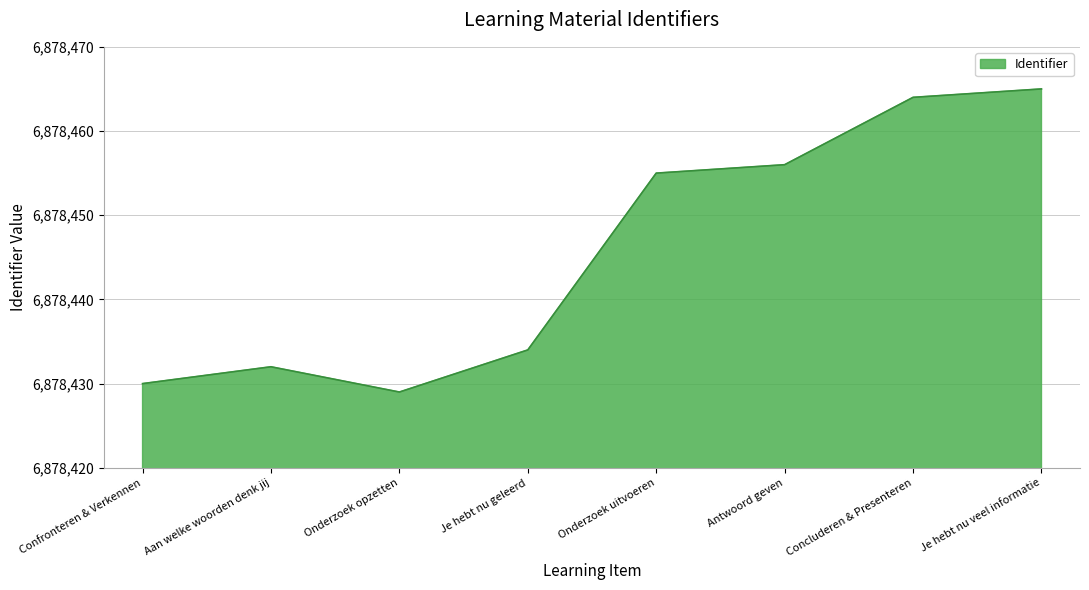

How many interior local valleys (lower than both neighbors) does the data have?

1